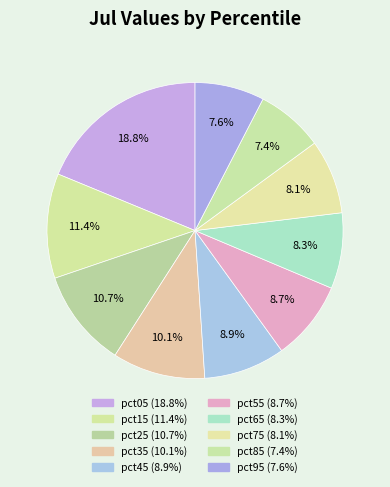

To the nearest percent, what portion does pct35 represent?

10%